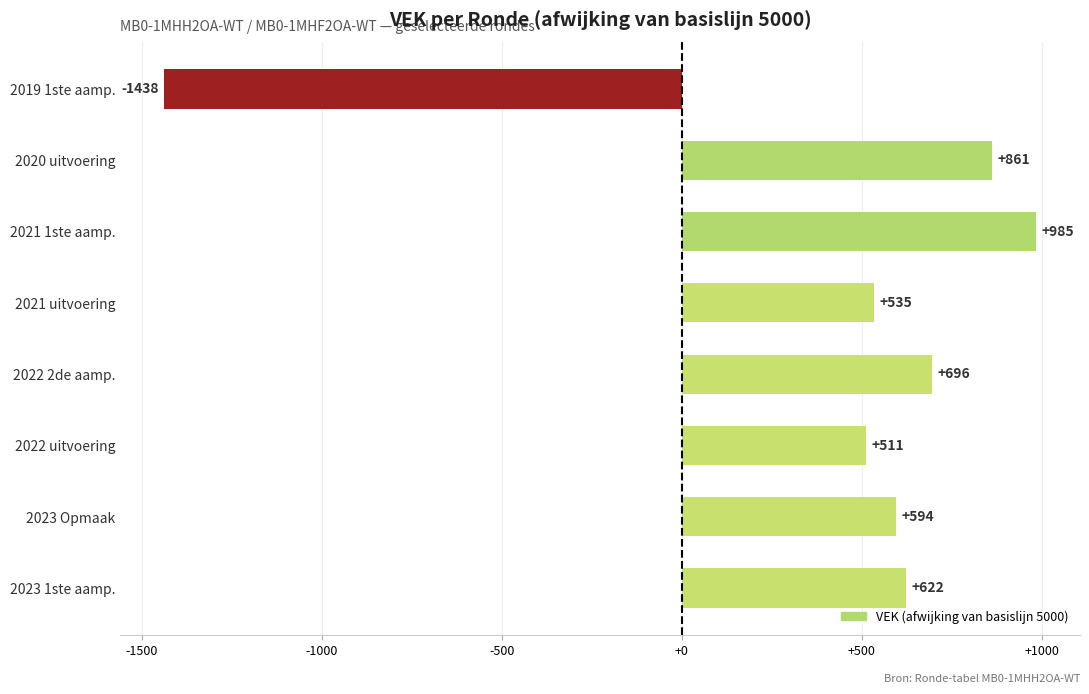

What is the sum of all values?

3366